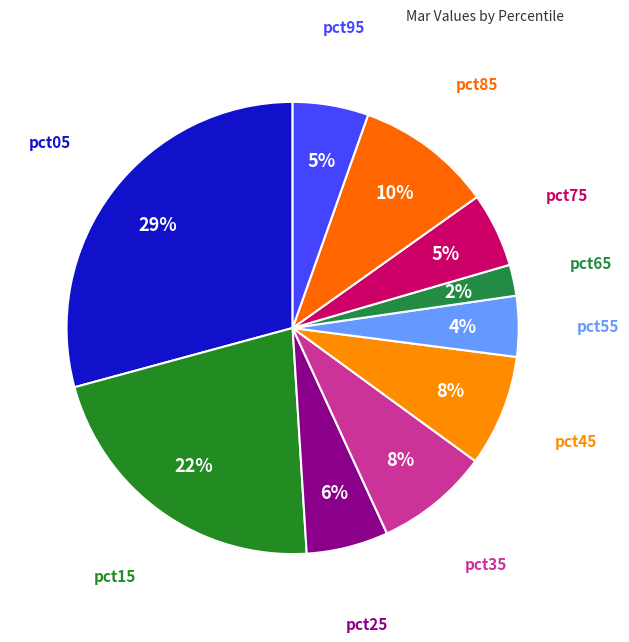

Count the number of slices in the pie.

10